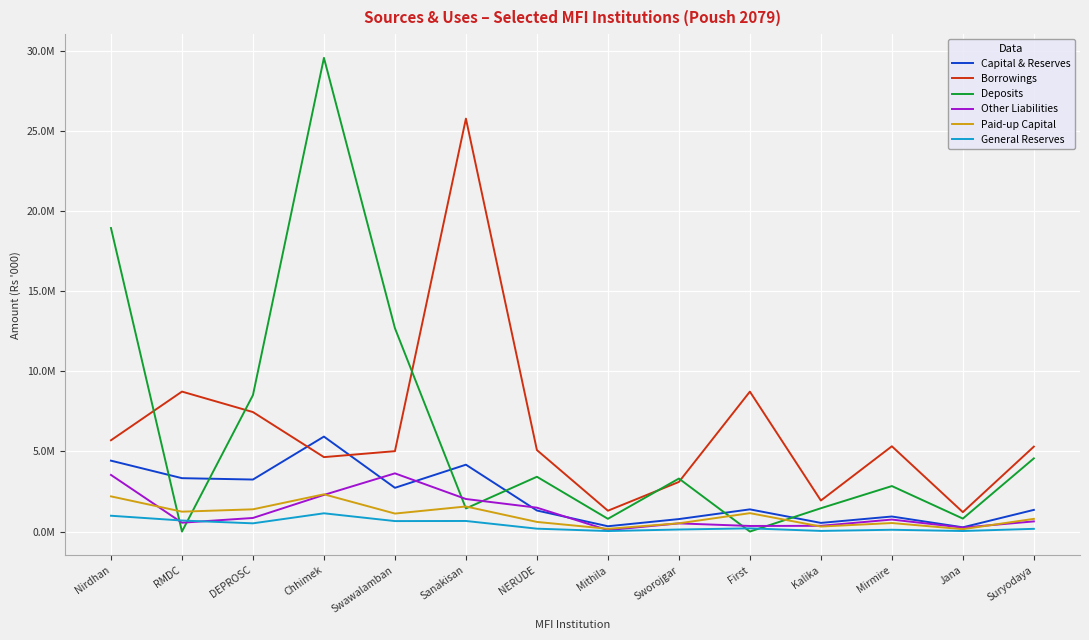

What is the label of the 13th point from the right?

RMDC